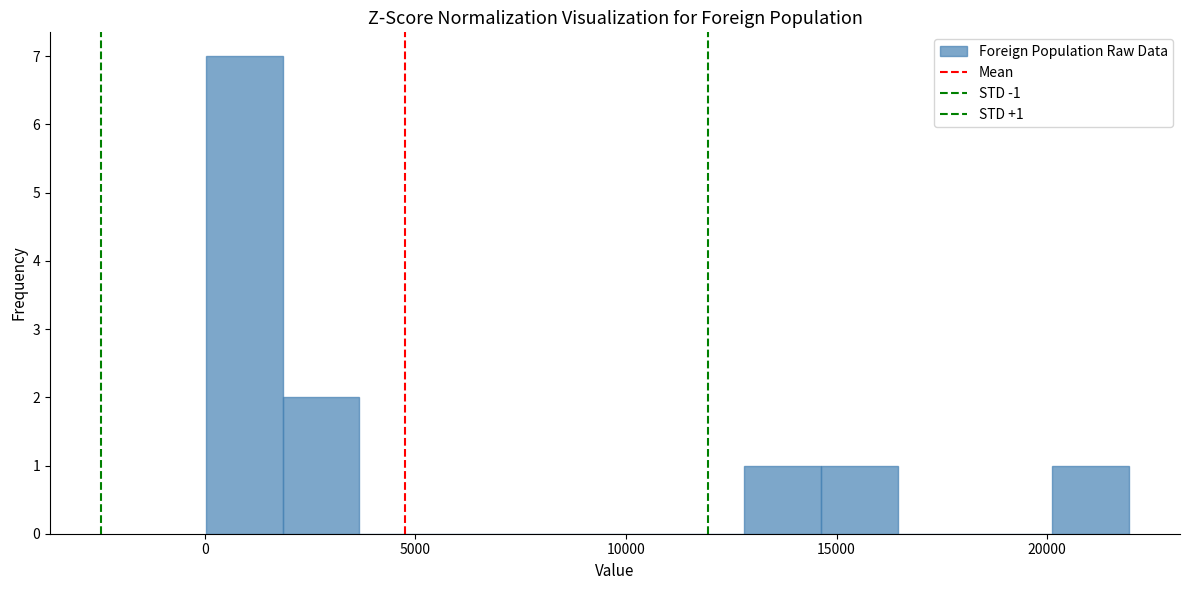

Read against the x-axis, roughly where is the centre of the tallest bar?

1000